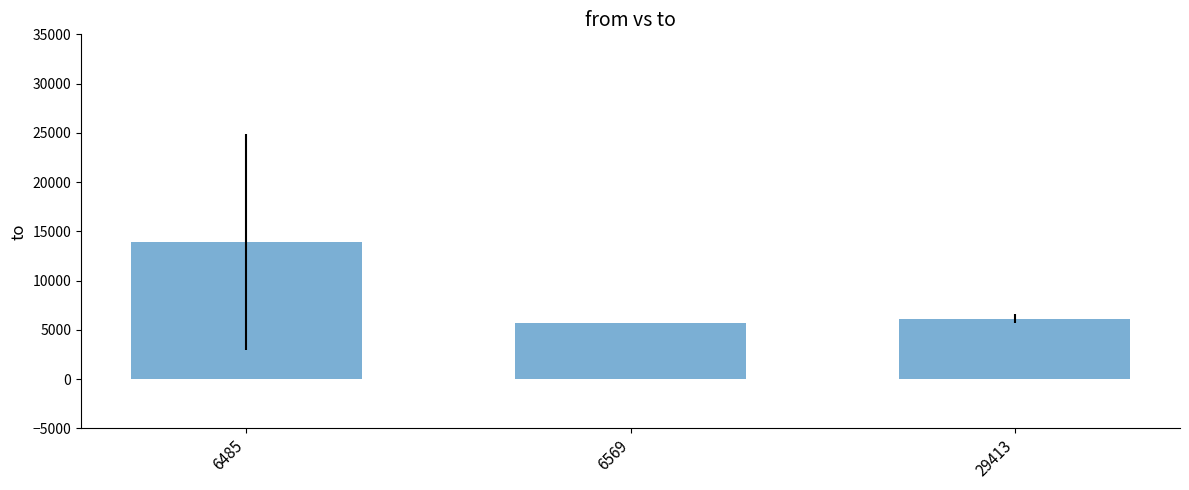

At which label does the data first exceed 6122?

6485